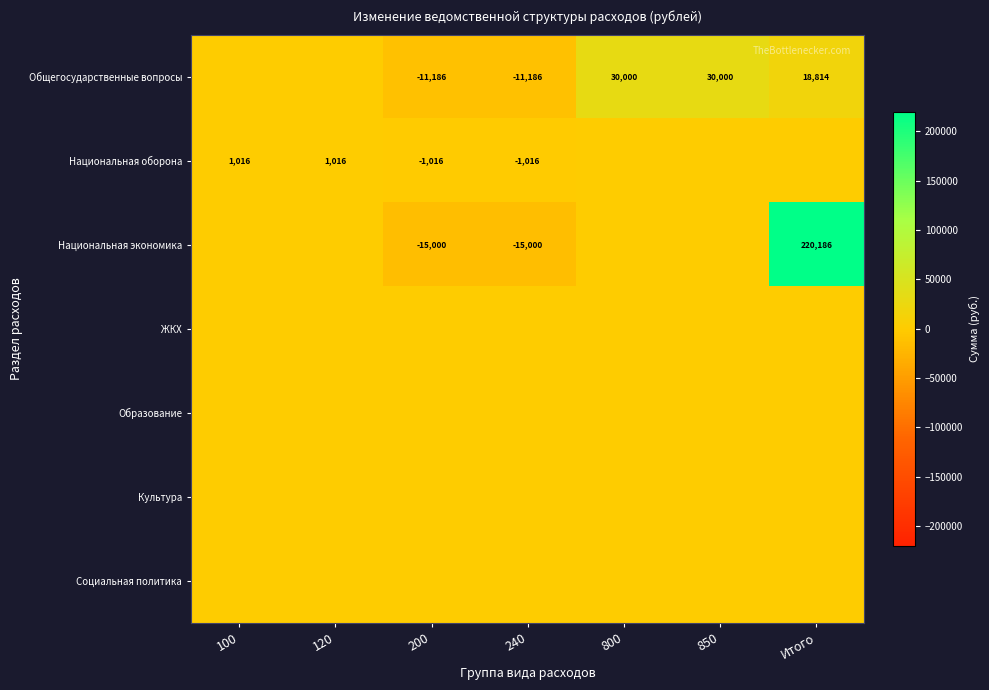

True or false: Общегосударственные вопросы has a value of 6463 at Итого.

False